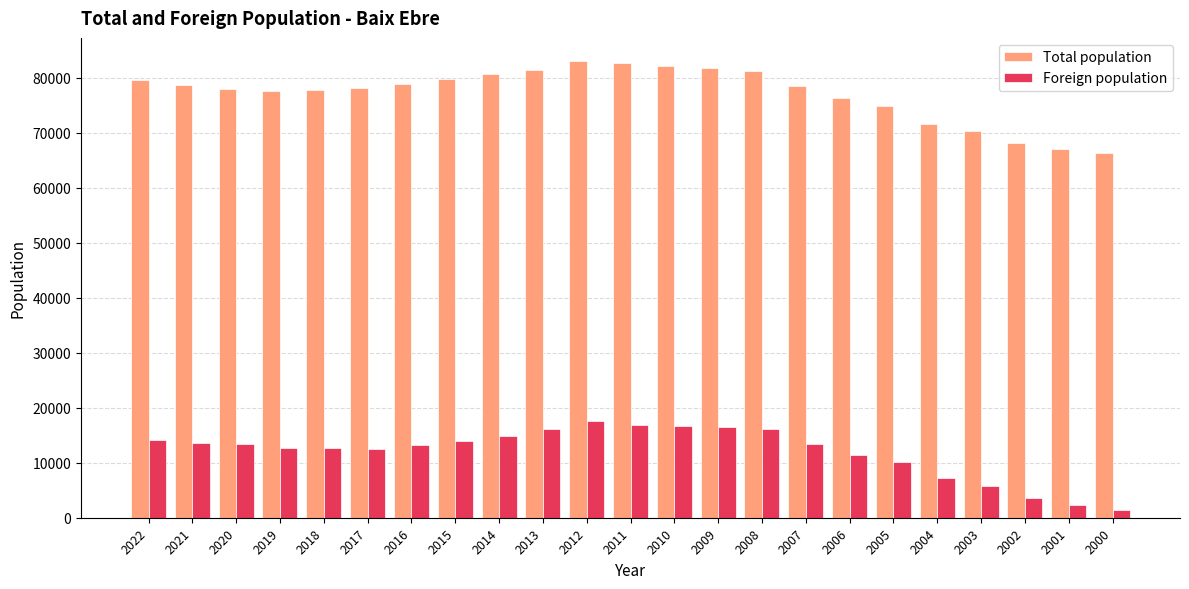

Between 2003 and 2000, which series saw the biggest shift?

Foreign population